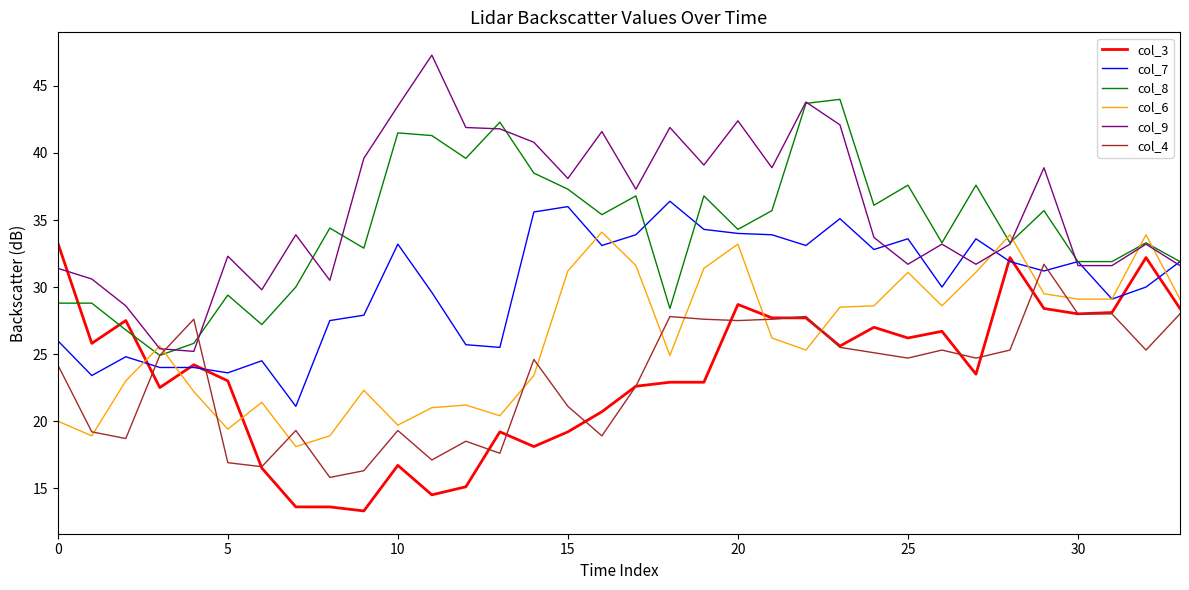

True or false: col_4 and col_7 cross at least once.

True